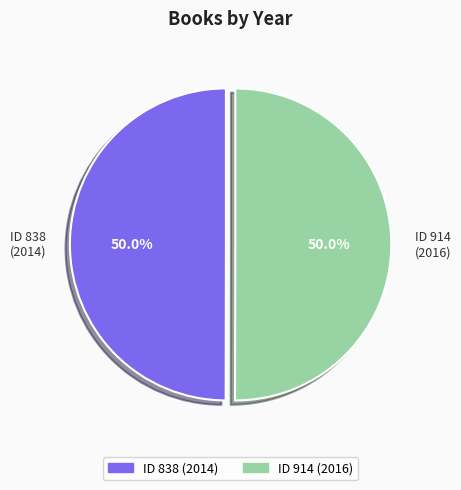

Approximately how many times larger is the value at ID 838 (2014) compared to ID 914 (2016)?

1.0